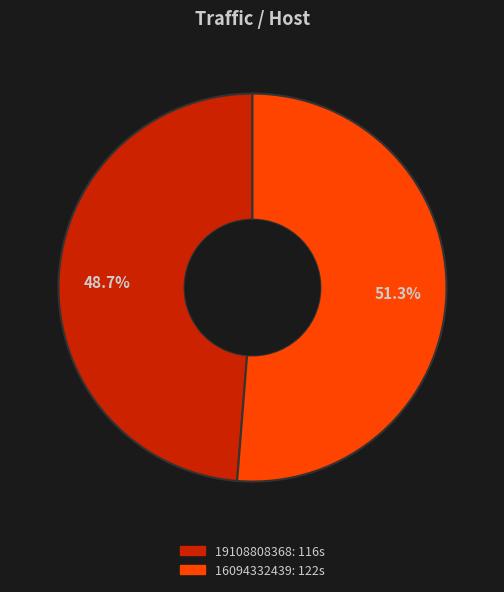

True or false: 16094332439 accounts for 51% of the total.

True